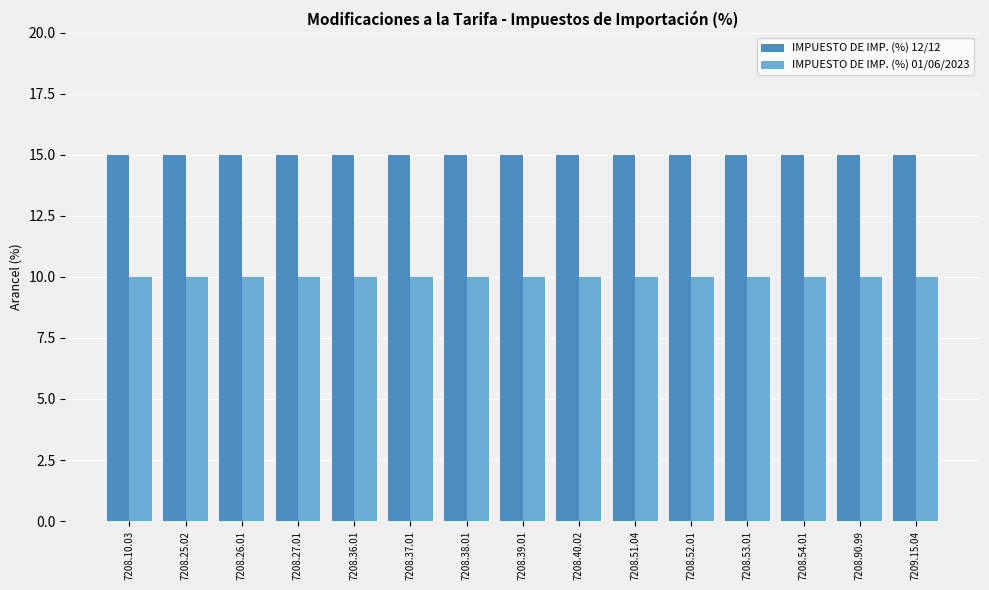

What is the average value of the IMPUESTO DE IMP. (%) 12/12 series?

15